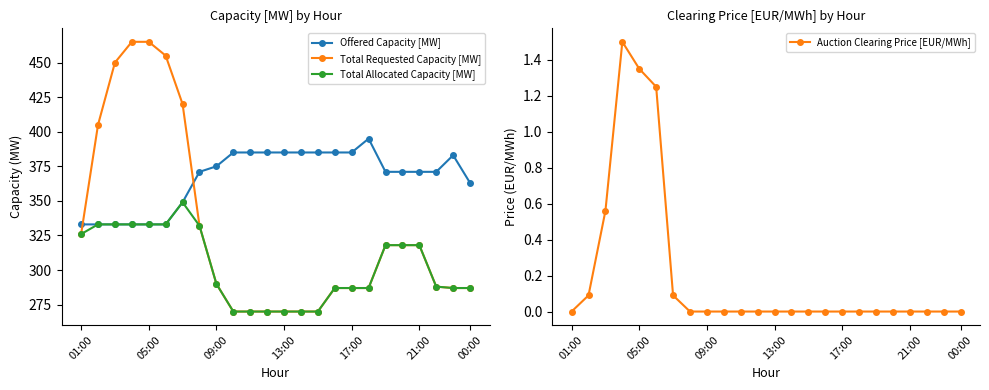

Is it true that Total Allocated Capacity [MW] equals 96 at 21:00?

False